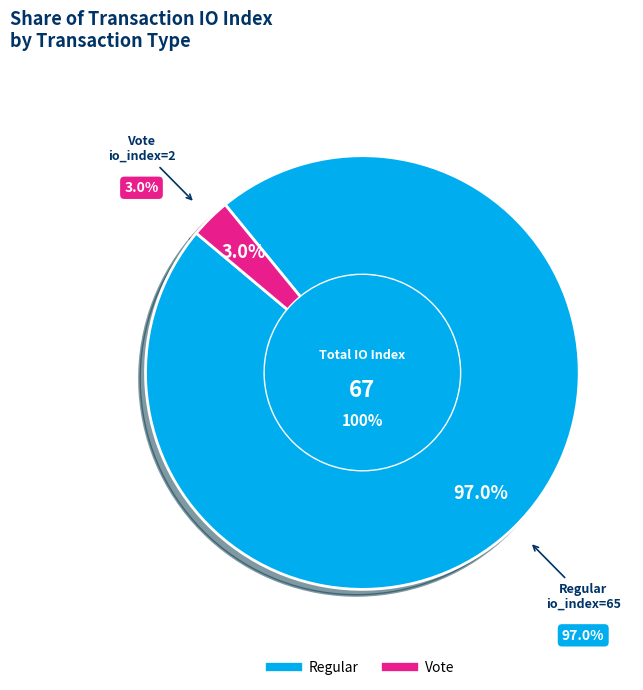

How many segments does this pie chart have?

2